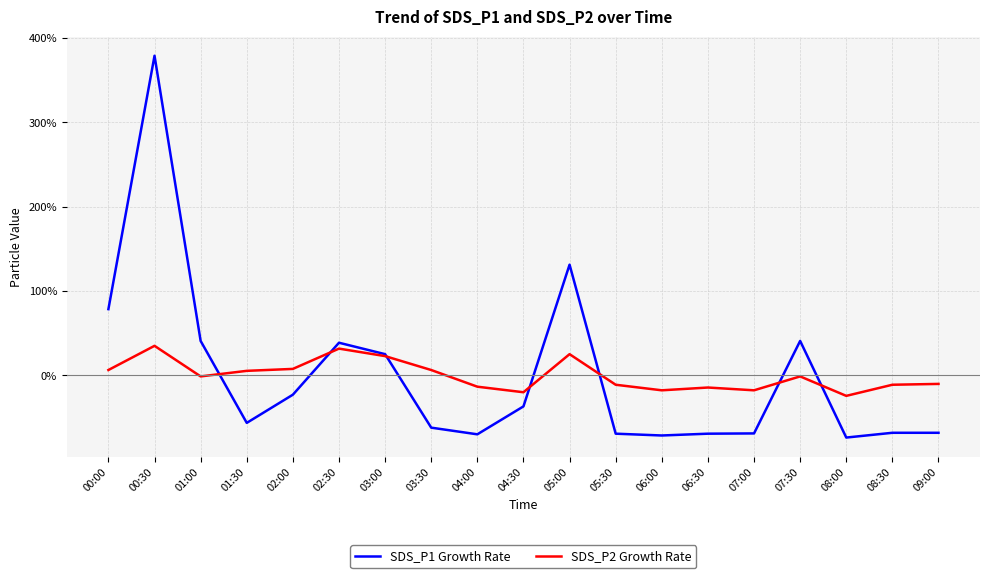

List the series in order of their peak value, highest first.

SDS_P1 Growth Rate, SDS_P2 Growth Rate